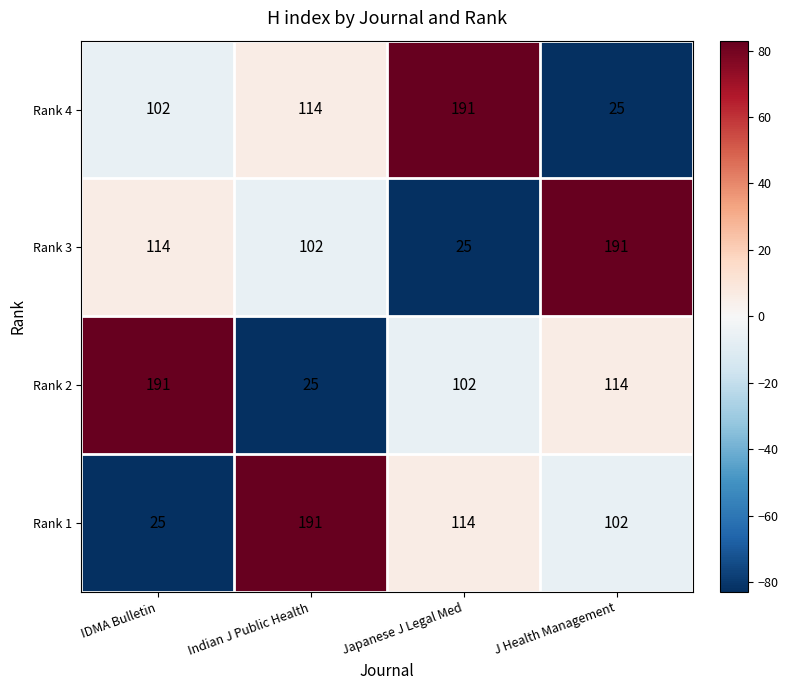

What is the spread (max minus min) of values at Japanese J Legal Med?

166